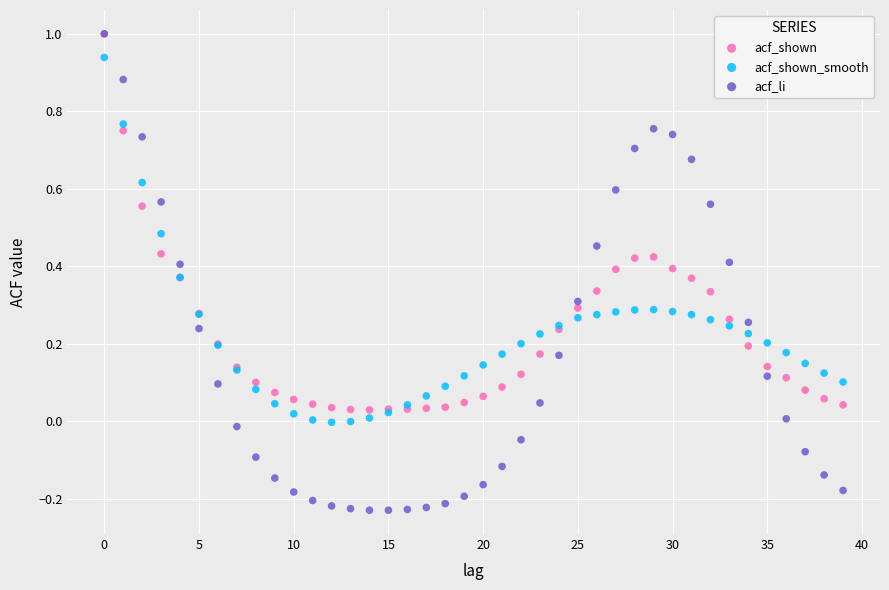

Which series contains the lowest Y value?

acf_li